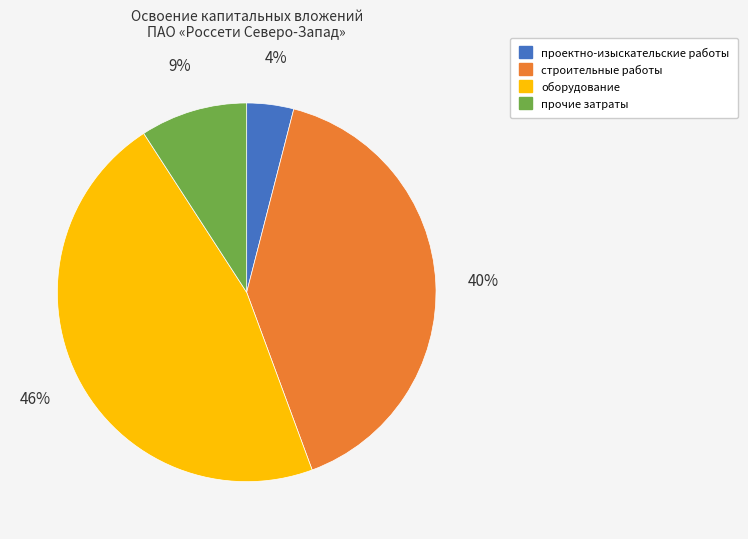

Between оборудование and строительные работы, which is larger?

оборудование